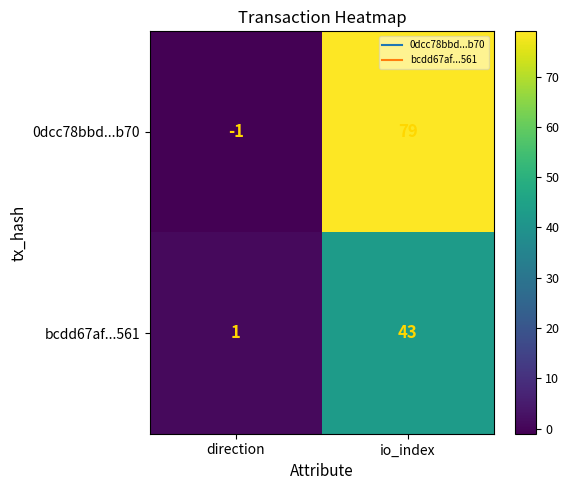

What is the greatest value displayed?

79